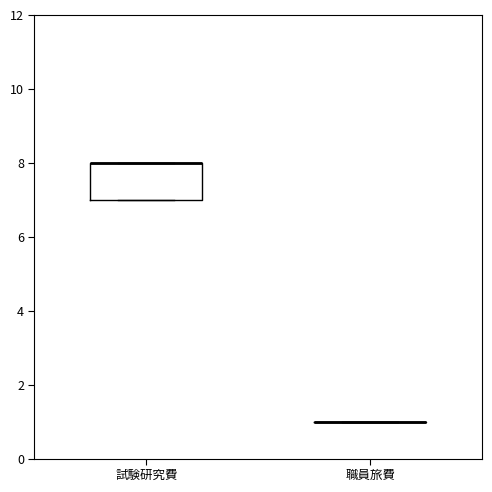

Which box is the tallest, from its lower edge to its upper edge?

試験研究費